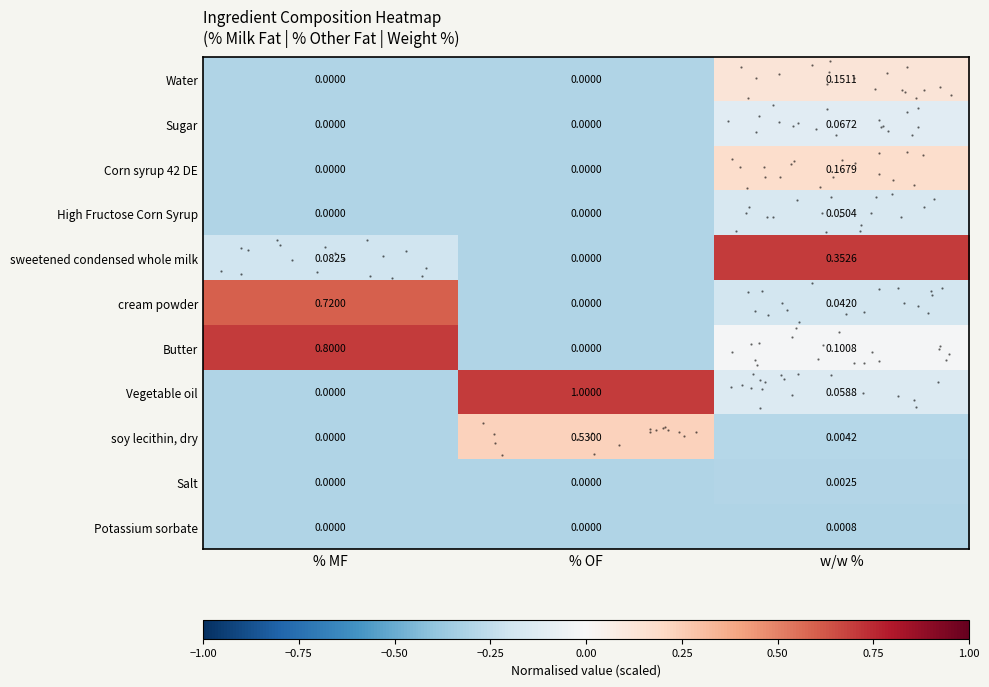

Is it true that Butter equals -0.4 at % OF?

False